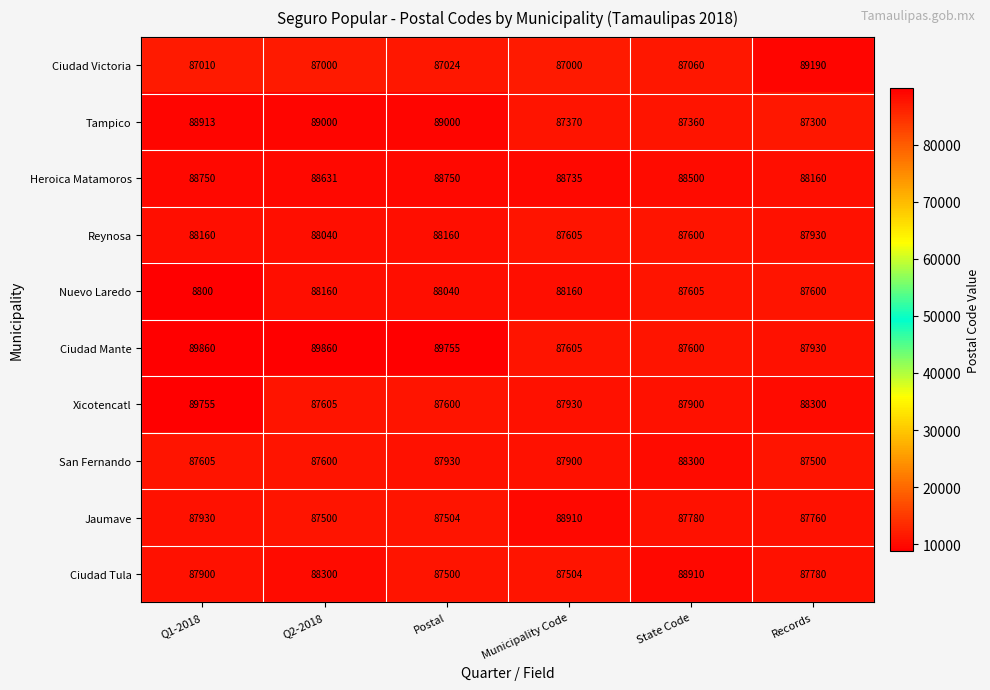

True or false: Jaumave has a value of 88910 at Municipality Code.

True